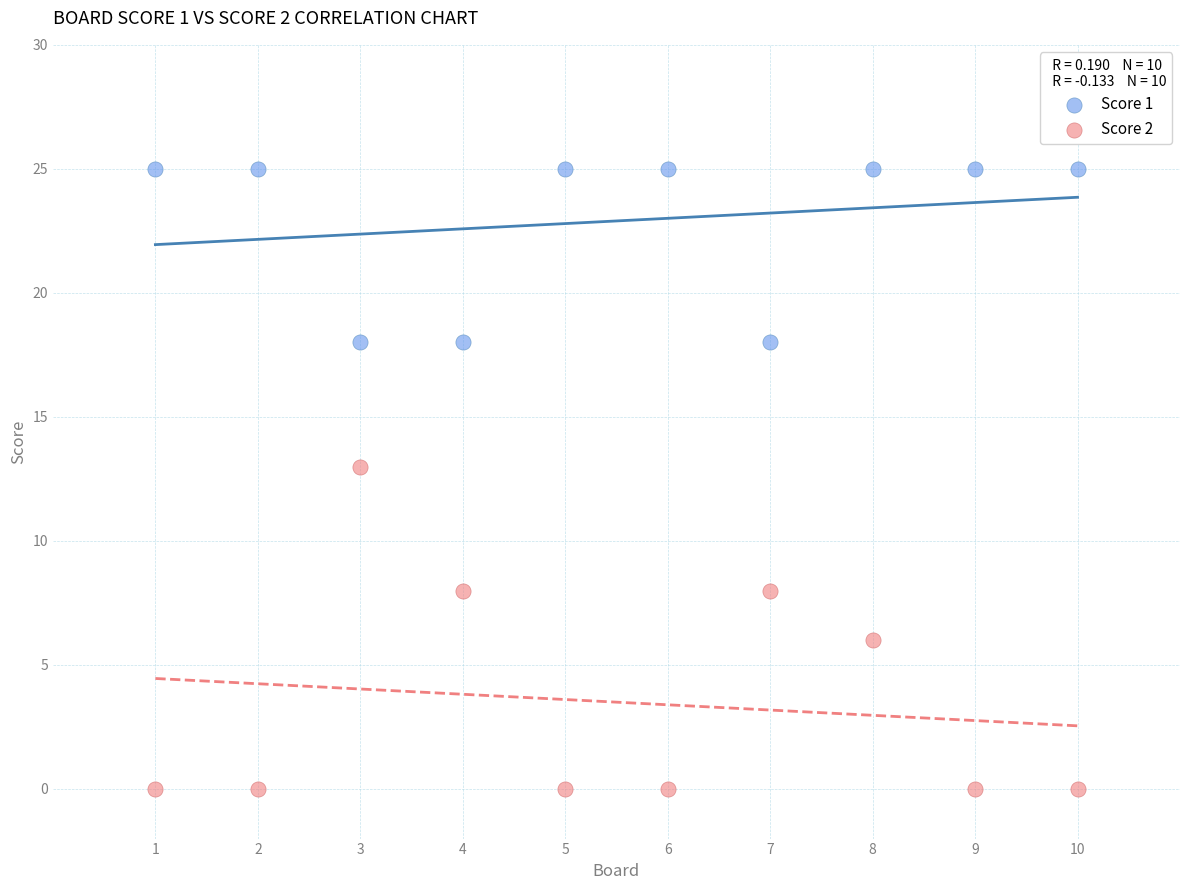

Which series reaches the minimum Y coordinate?

Score 2